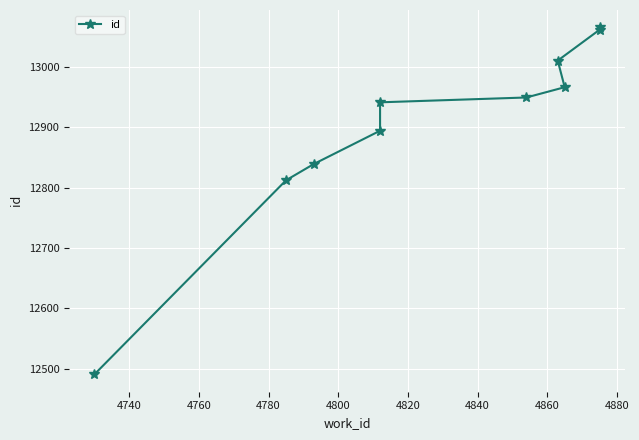

What is the value of the 9th point from the left?

13061